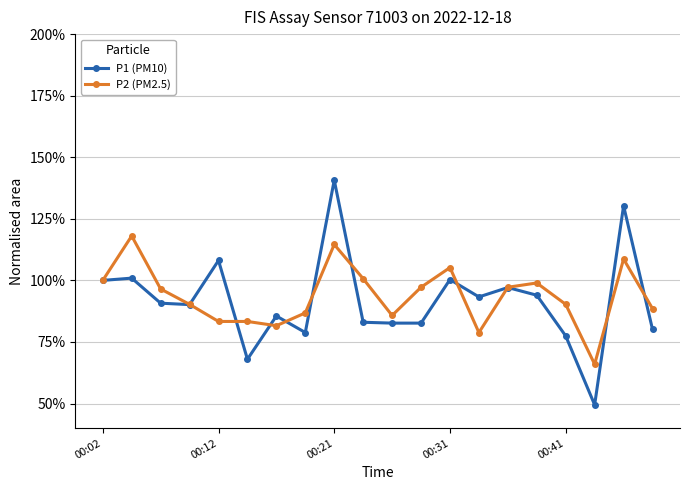

In P1 (PM10), how many points are higher than both neighbors (excluding endpoints)?

7